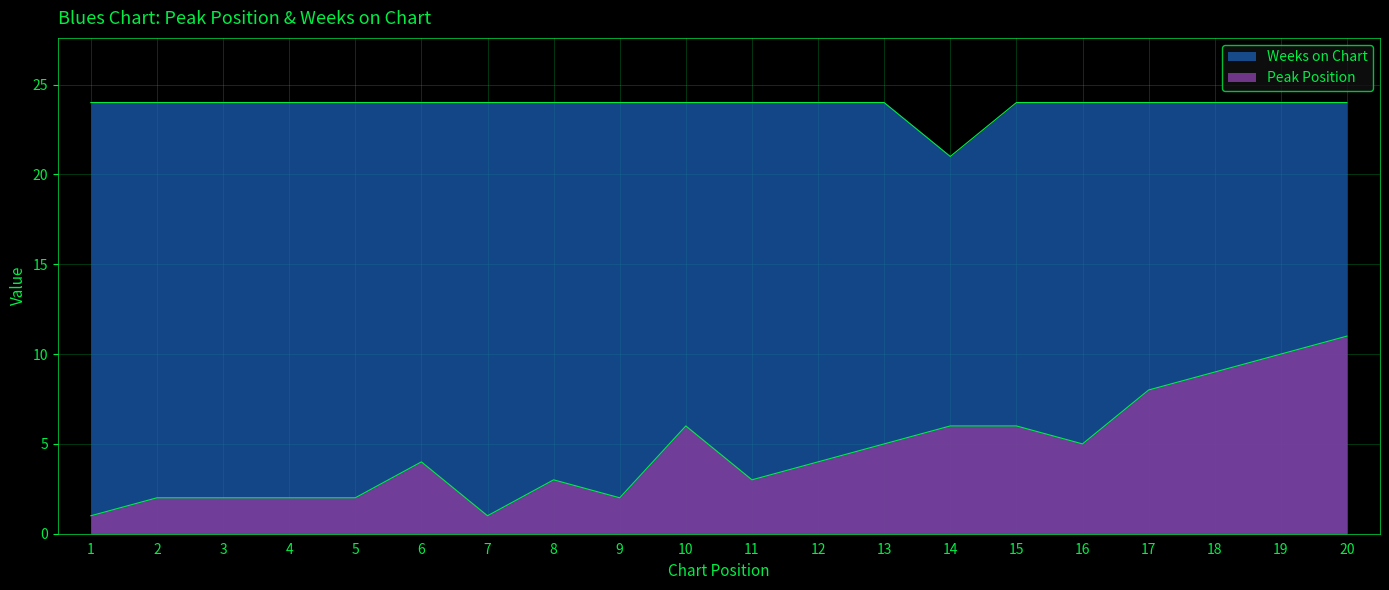

True or false: Peak Position has a value of 5 at 6.

False